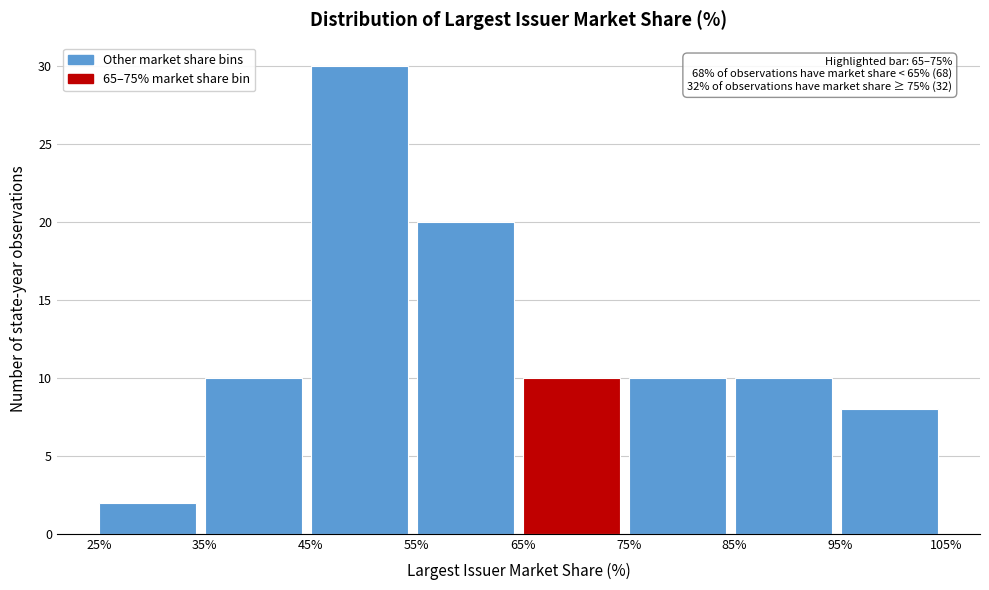

Over which range of the x-axis is the bar tallest?

45% to 55%